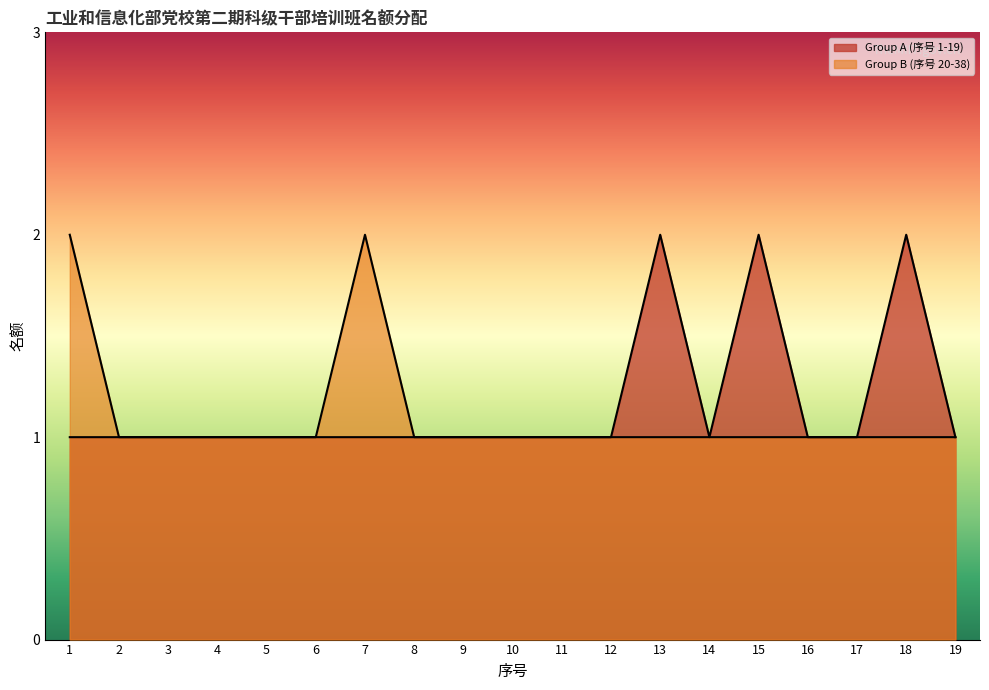

What is the minimum value shown in the chart?

1